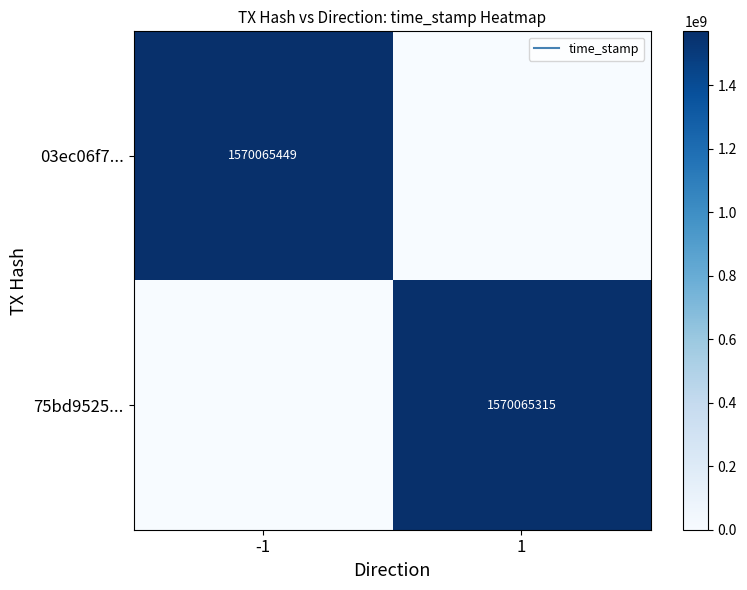

What is the average value of the 75bd9525... series?

785032658